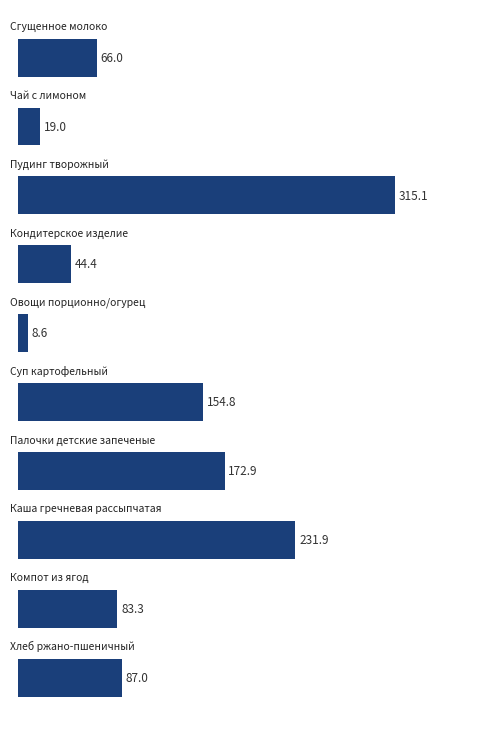

What is the difference between the second highest and second lowest values?

212.9